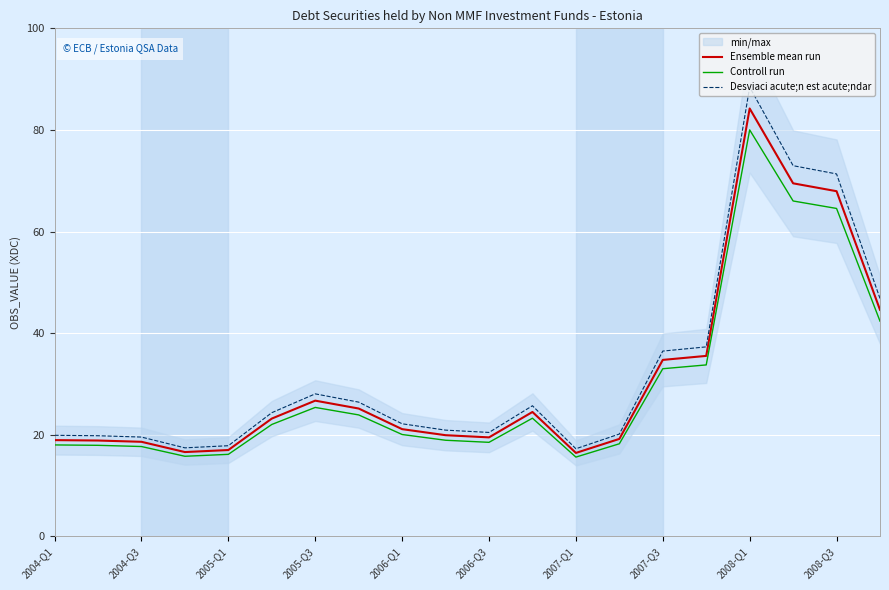

Which category has the highest value in the Desviaci acute;n est acute;ndar series?

2008-Q1